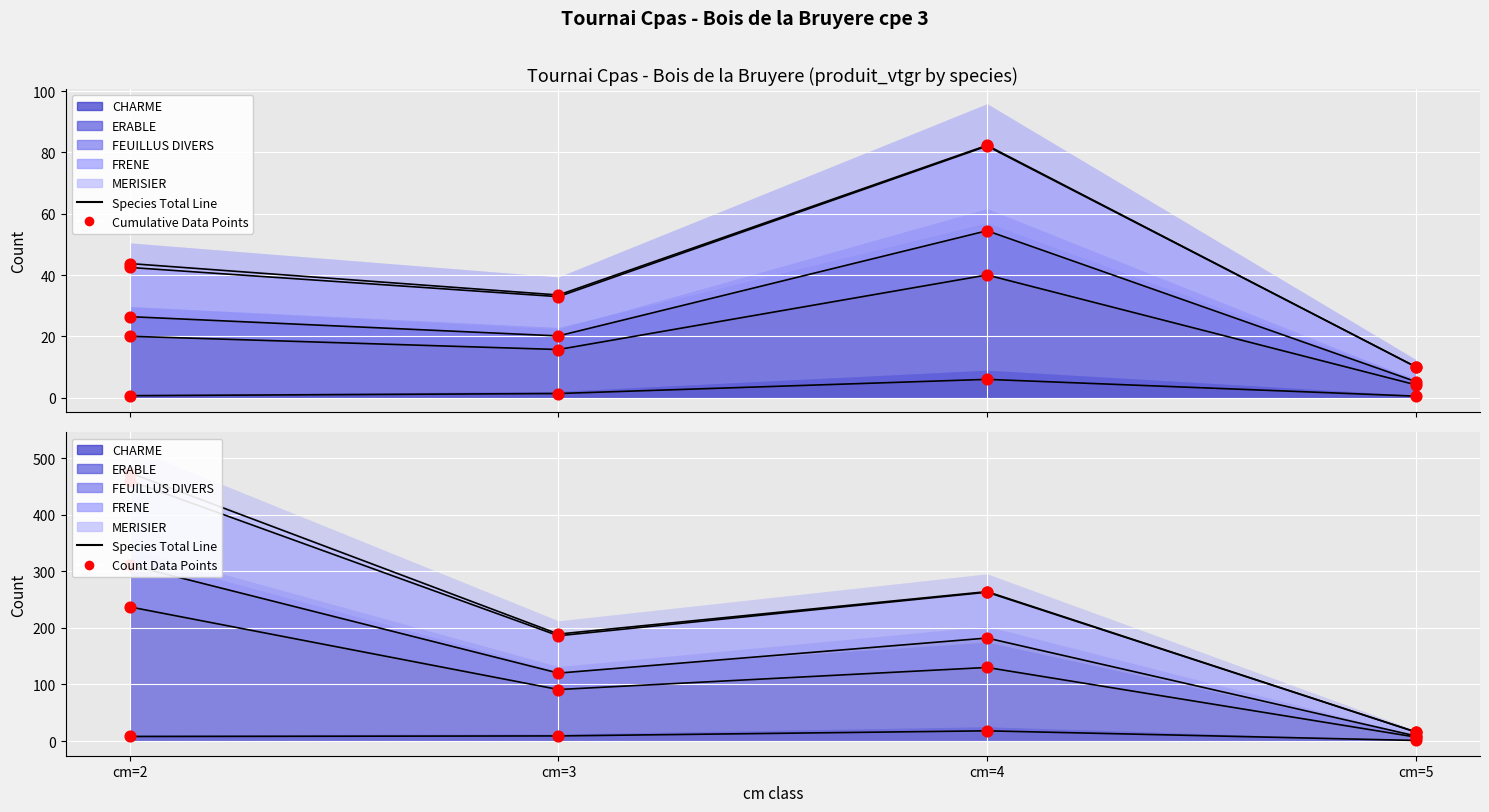

Which series has the largest total across all categories?

ERABLE